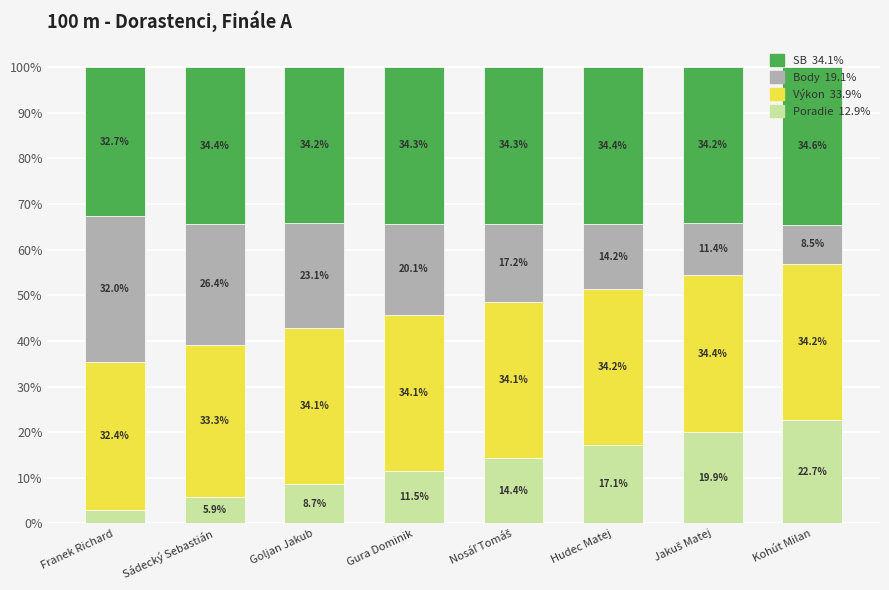

What is the total value across all series at Gura Dominik?

100.0